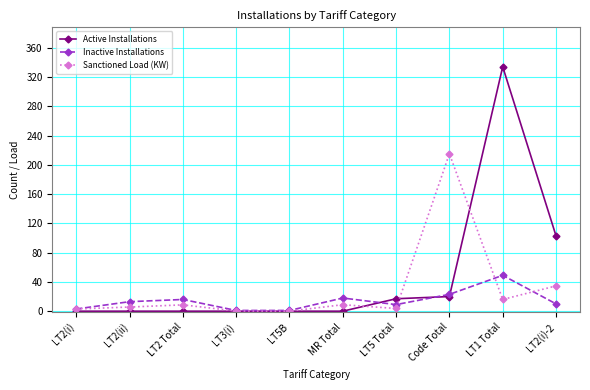

What is the value of the Inactive Installations point at the 10th from the left?

10.0